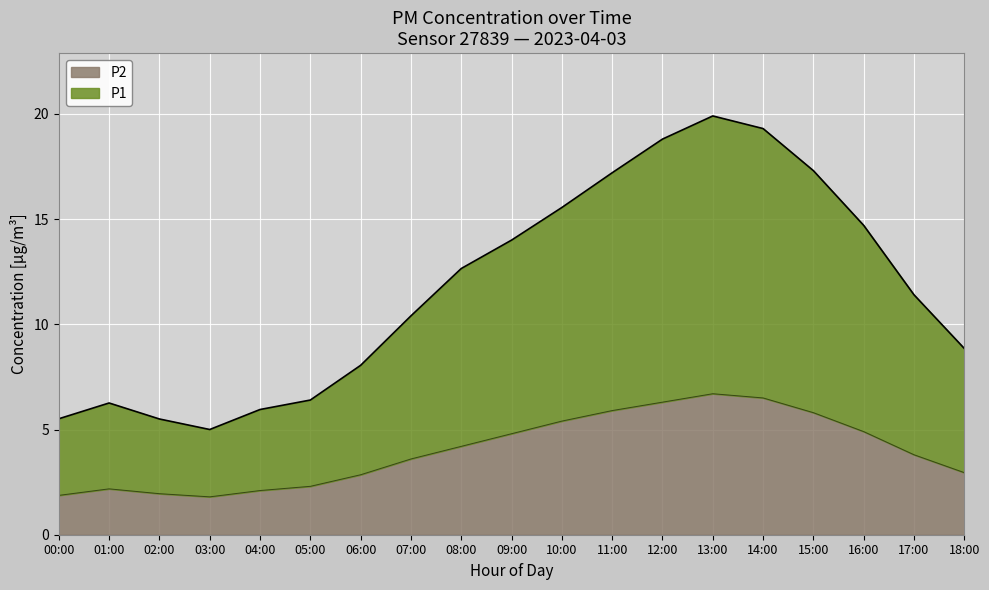

Where does the P1 series first go above 11?

08:00